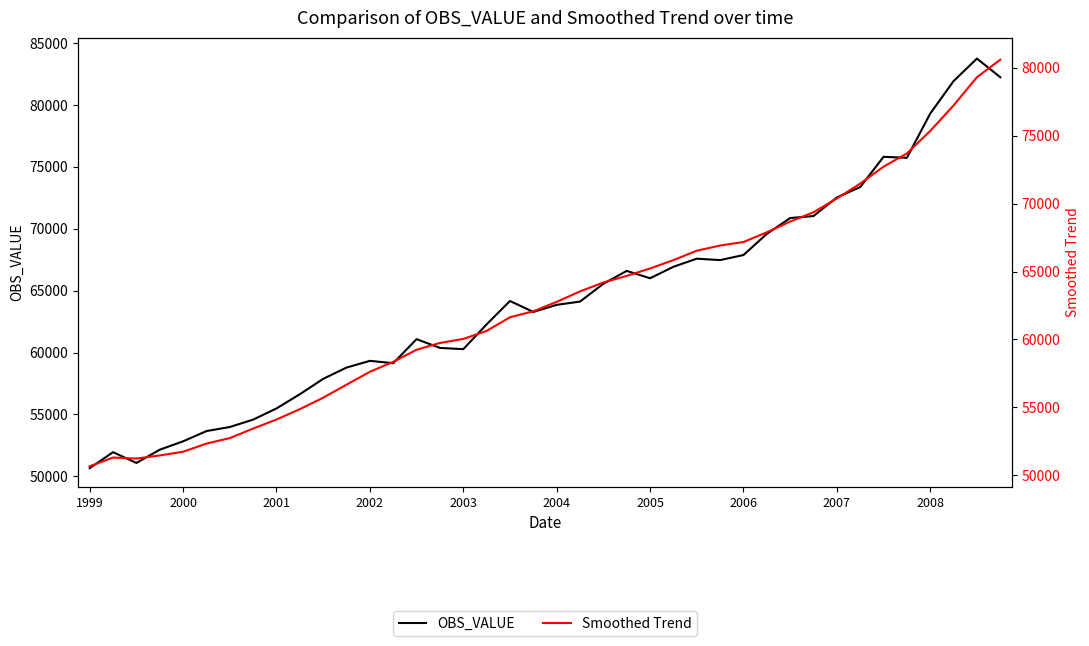

Which series has the largest total across all categories?

OBS_VALUE